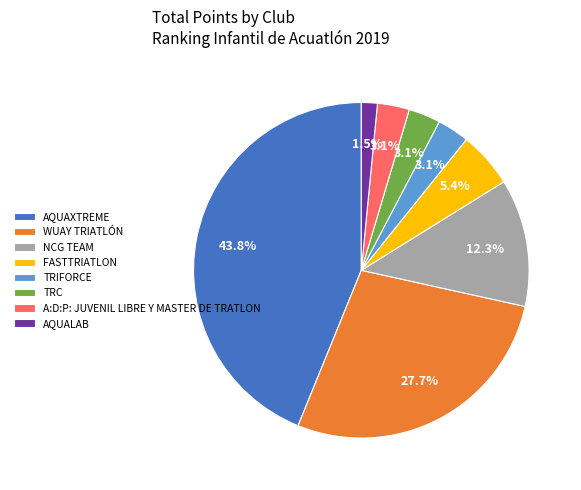

Is FASTTRIATLON the majority of the pie?

No